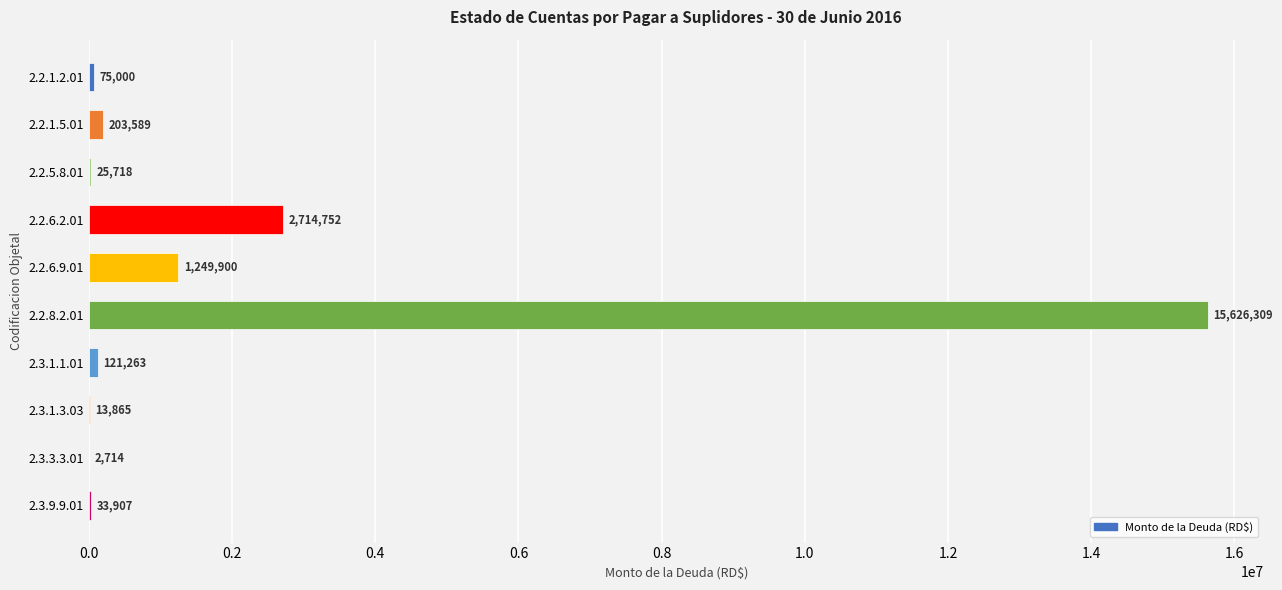

True or false: the data shows 1427861.3 at 2.2.6.2.01.

False